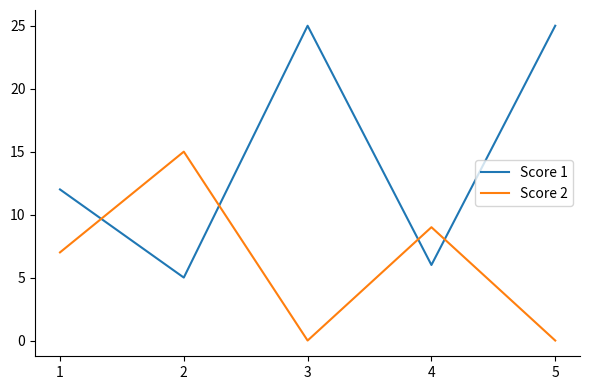

True or false: Score 1 has a value of 5 at 2.

True